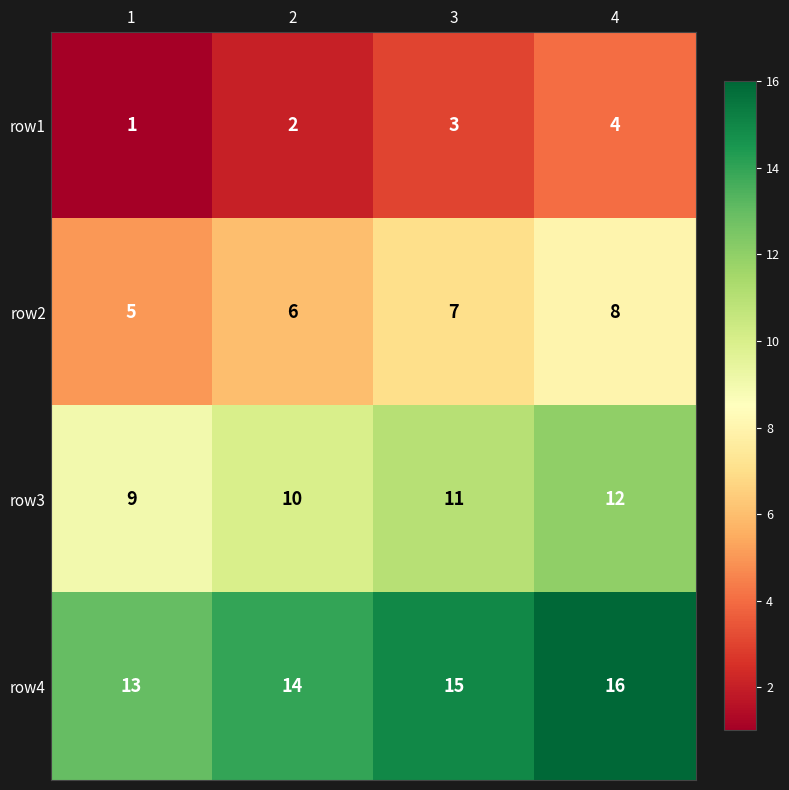

What is the total value across all series at 3?

36